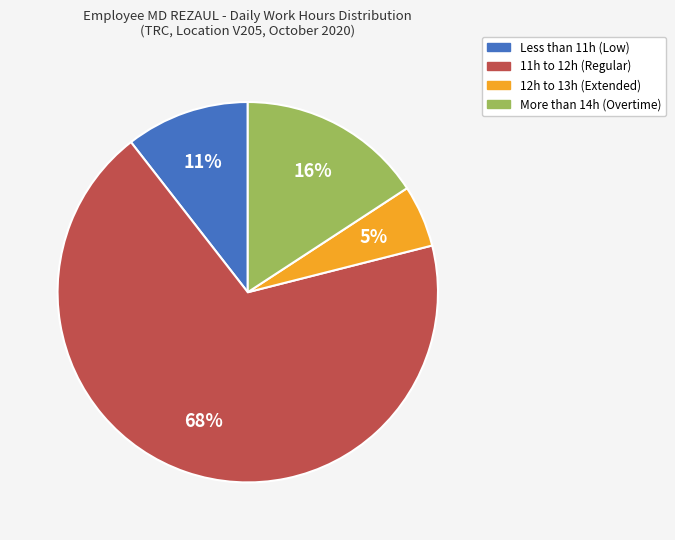

To the nearest percent, what is the average slice percentage?

25%